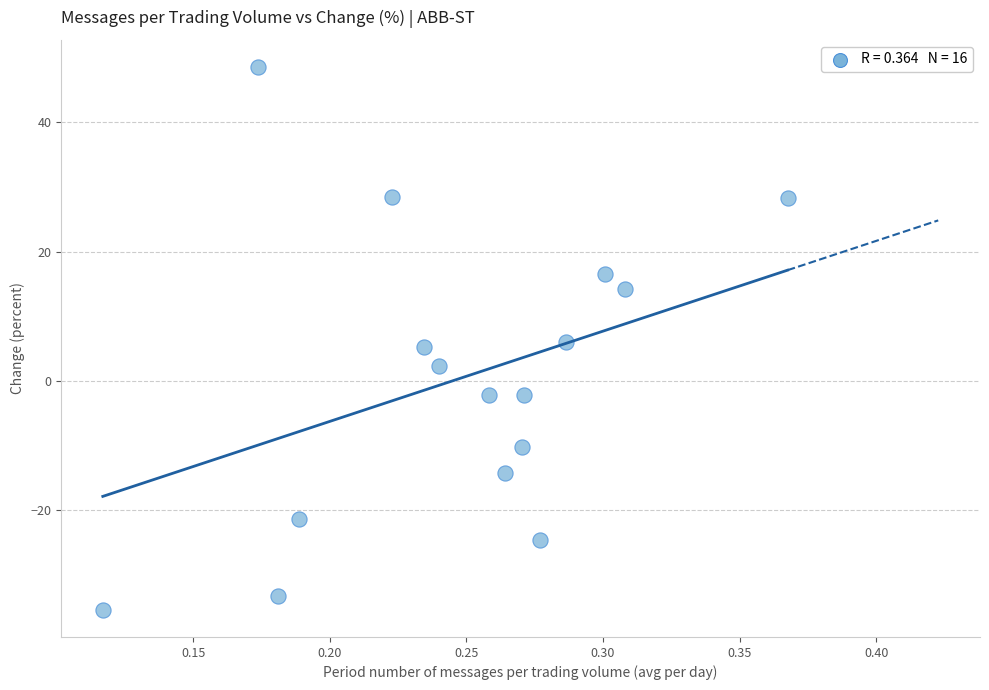

What is the range of Y values (max minus min)?

83.9